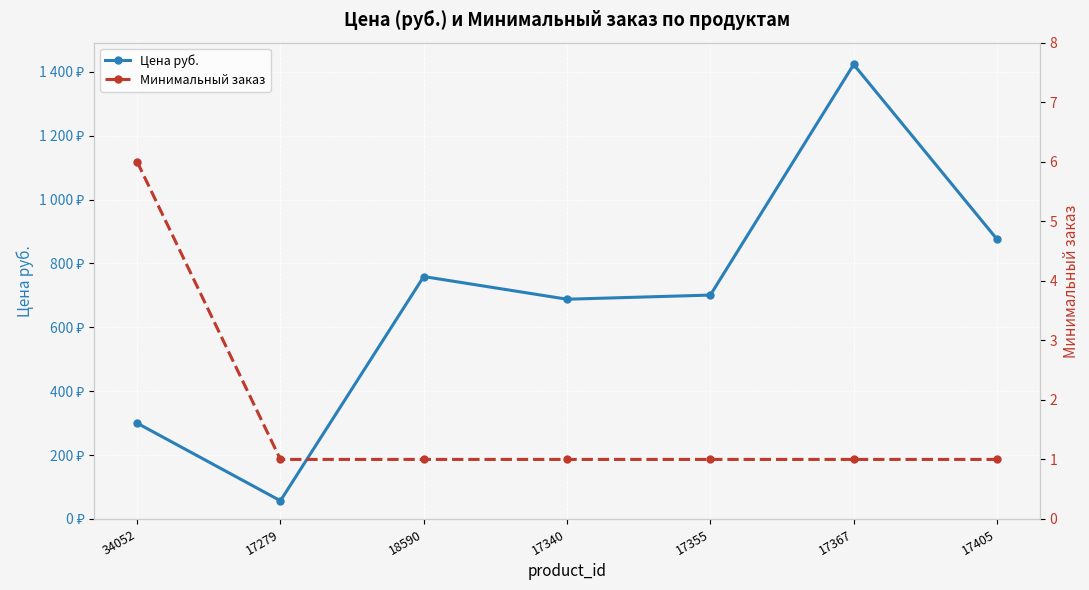

At which label does Цена руб. first exceed 701?

18590